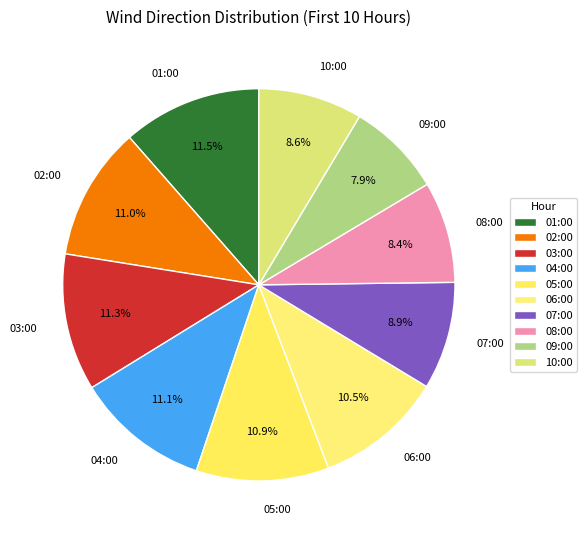

Do 03:00 and 06:00 together represent more than half of the pie?

No